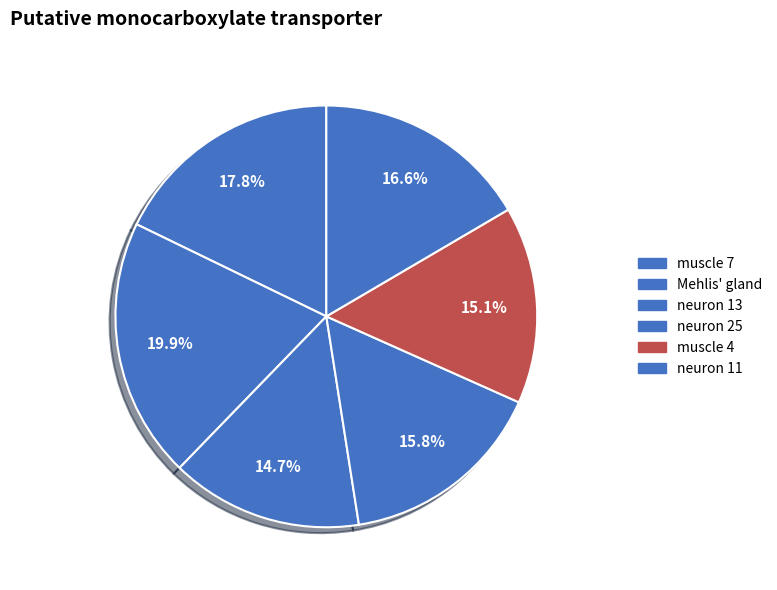

What is the largest slice in the pie chart?

Mehlis' gland